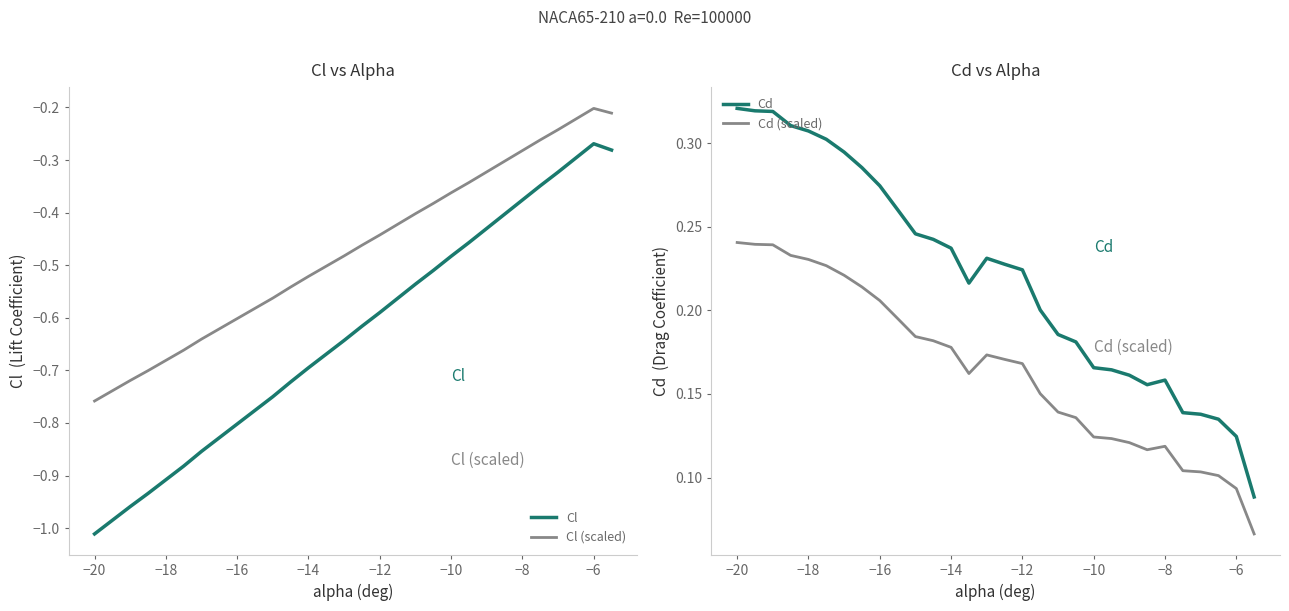

Is it true that Cl (scaled) equals -0.2 at −6?

True